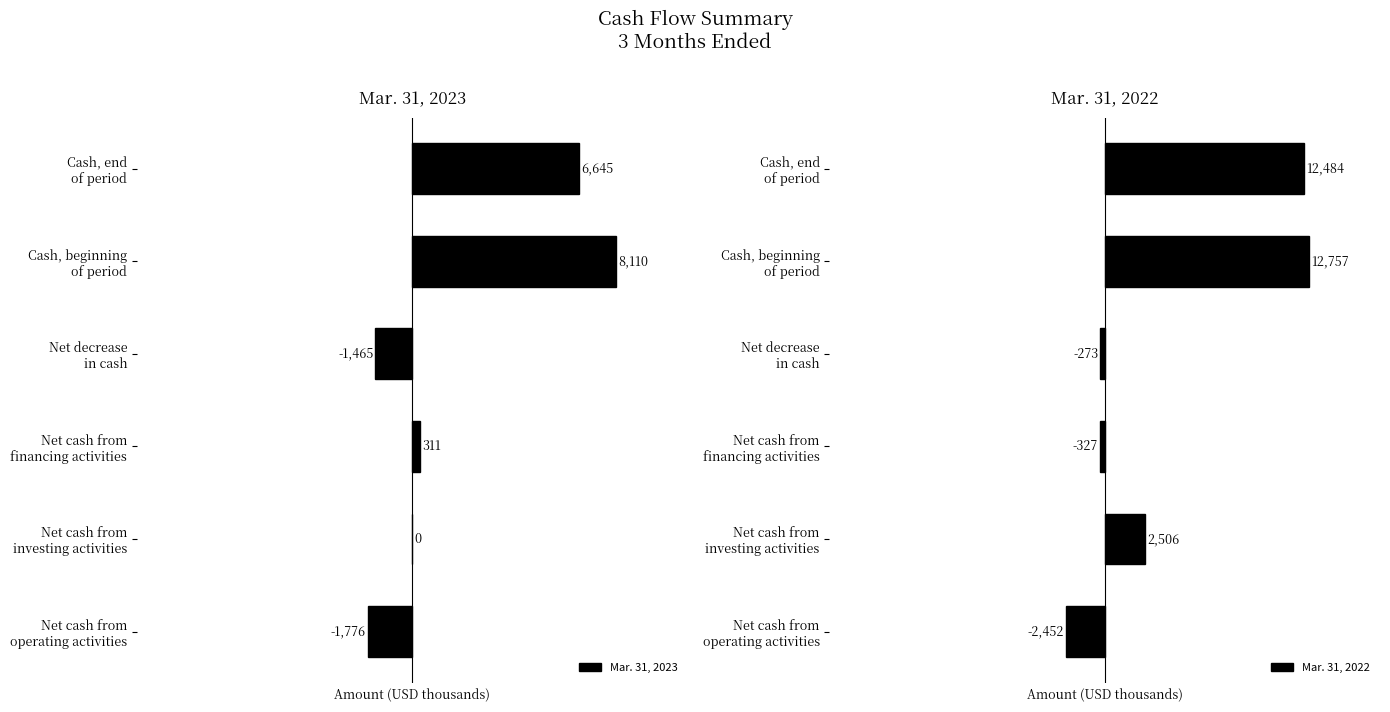

At which label does Mar. 31, 2023 reach its peak?

Cash, beginning
of period